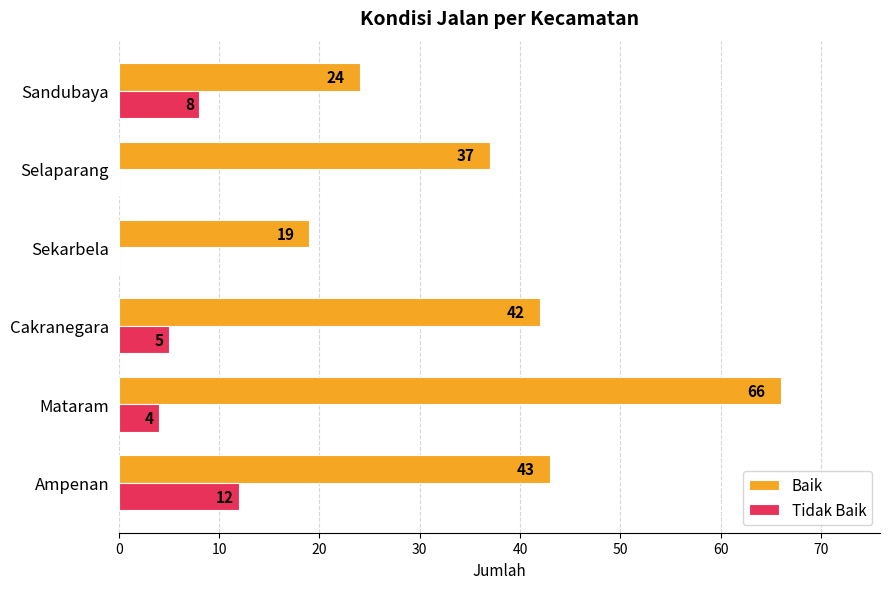

Read the Baik value at Sandubaya, to the nearest 10.

20